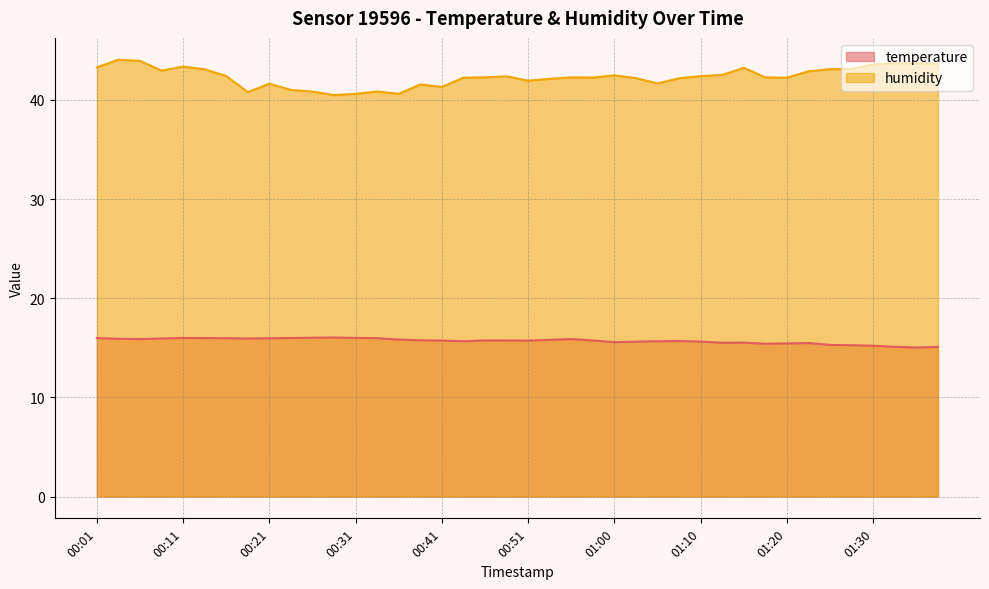

At which category is the sum across all series the highest?

00:04